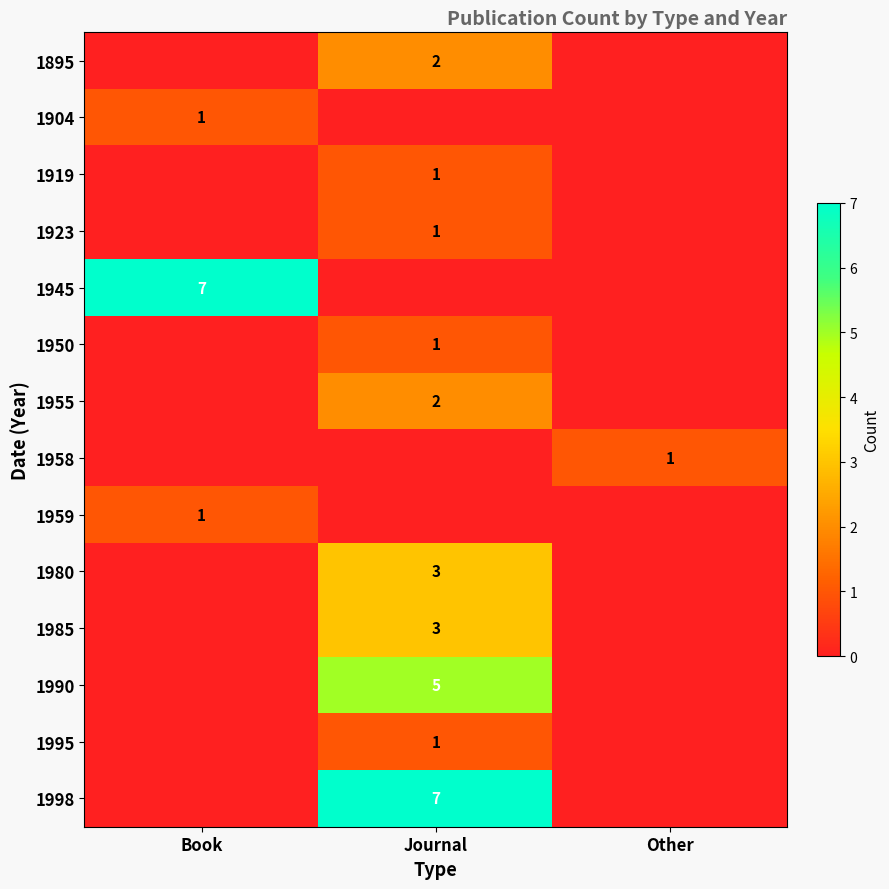

True or false: 1950 has a value of 2 at Journal.

False